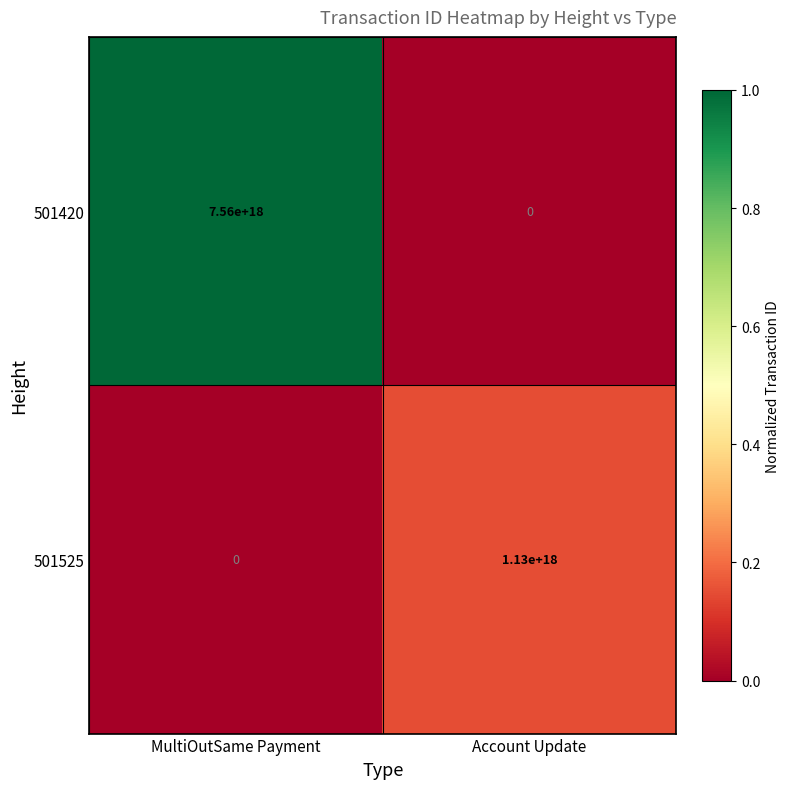

True or false: 501525 has a value of 1130000000000000000 at Account Update.

True